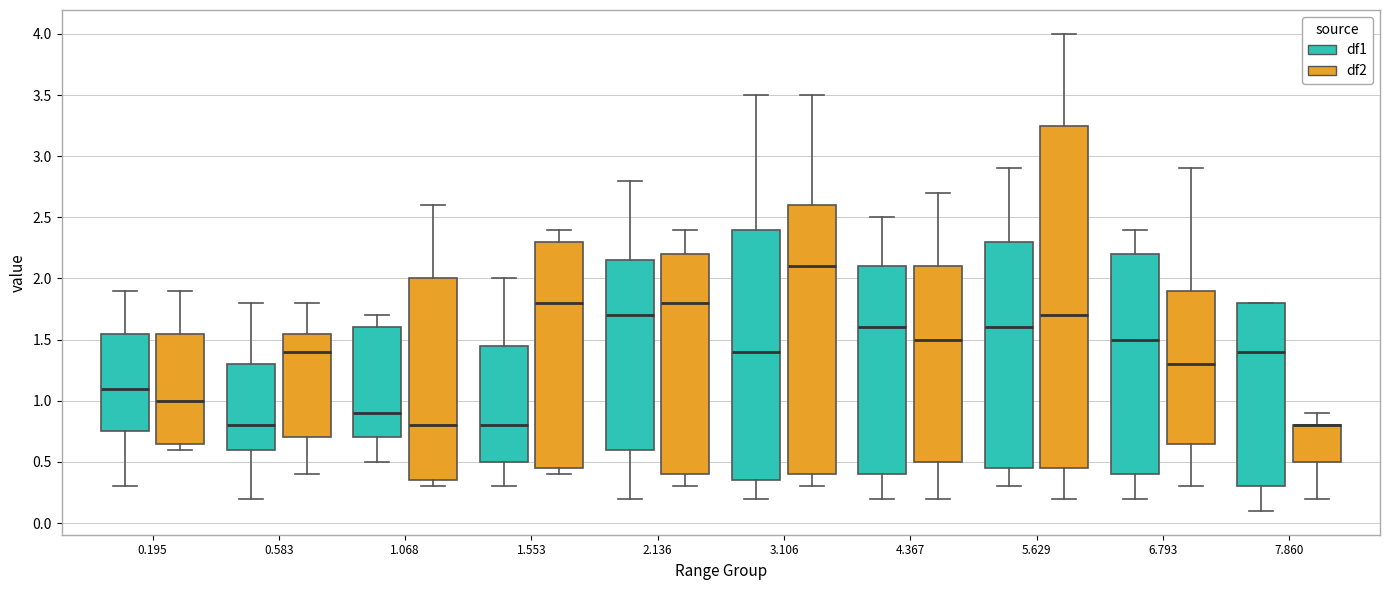

Reading left to right, transcribe this box plot: for each box, give where its median line is, the range the box spans, and where its two whiskers end, as read against the y-axis. The values are not printed on the chart, so give them approximately, as read against the axis.

0.195 (df1): median 1.10, box 0.75 to 1.55, whiskers 0.30 to 1.90
0.195 (df2): median 1.00, box 0.65 to 1.55, whiskers 0.60 to 1.90
0.583 (df1): median 0.80, box 0.60 to 1.30, whiskers 0.20 to 1.80
0.583 (df2): median 1.40, box 0.70 to 1.55, whiskers 0.40 to 1.80
1.068 (df1): median 0.90, box 0.70 to 1.60, whiskers 0.50 to 1.70
1.068 (df2): median 0.80, box 0.35 to 2.00, whiskers 0.30 to 2.60
1.553 (df1): median 0.80, box 0.50 to 1.45, whiskers 0.30 to 2.00
1.553 (df2): median 1.80, box 0.45 to 2.30, whiskers 0.40 to 2.40
2.136 (df1): median 1.70, box 0.60 to 2.15, whiskers 0.20 to 2.80
2.136 (df2): median 1.80, box 0.40 to 2.20, whiskers 0.30 to 2.40
3.106 (df1): median 1.40, box 0.35 to 2.40, whiskers 0.20 to 3.50
3.106 (df2): median 2.10, box 0.40 to 2.60, whiskers 0.30 to 3.50
4.367 (df1): median 1.60, box 0.40 to 2.10, whiskers 0.20 to 2.50
4.367 (df2): median 1.50, box 0.50 to 2.10, whiskers 0.20 to 2.70
5.629 (df1): median 1.60, box 0.45 to 2.30, whiskers 0.30 to 2.90
5.629 (df2): median 1.70, box 0.45 to 3.25, whiskers 0.20 to 4.00
6.793 (df1): median 1.50, box 0.40 to 2.20, whiskers 0.20 to 2.40
6.793 (df2): median 1.30, box 0.65 to 1.90, whiskers 0.30 to 2.90
7.860 (df1): median 1.40, box 0.30 to 1.80, whiskers 0.10 to 1.80
7.860 (df2): median 0.80 (drawn on the box's upper edge), box 0.50 to 0.80, whiskers 0.20 to 0.90